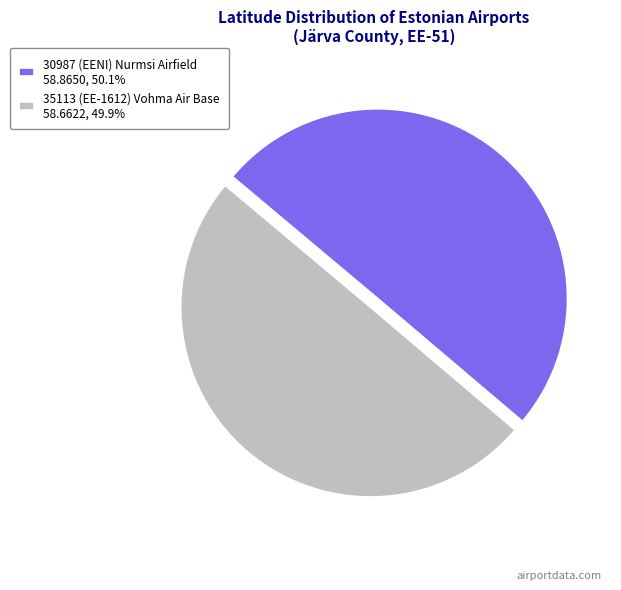

True or false: 30987 (EENI) Nurmsi Airfield accounts for 65% of the total.

False